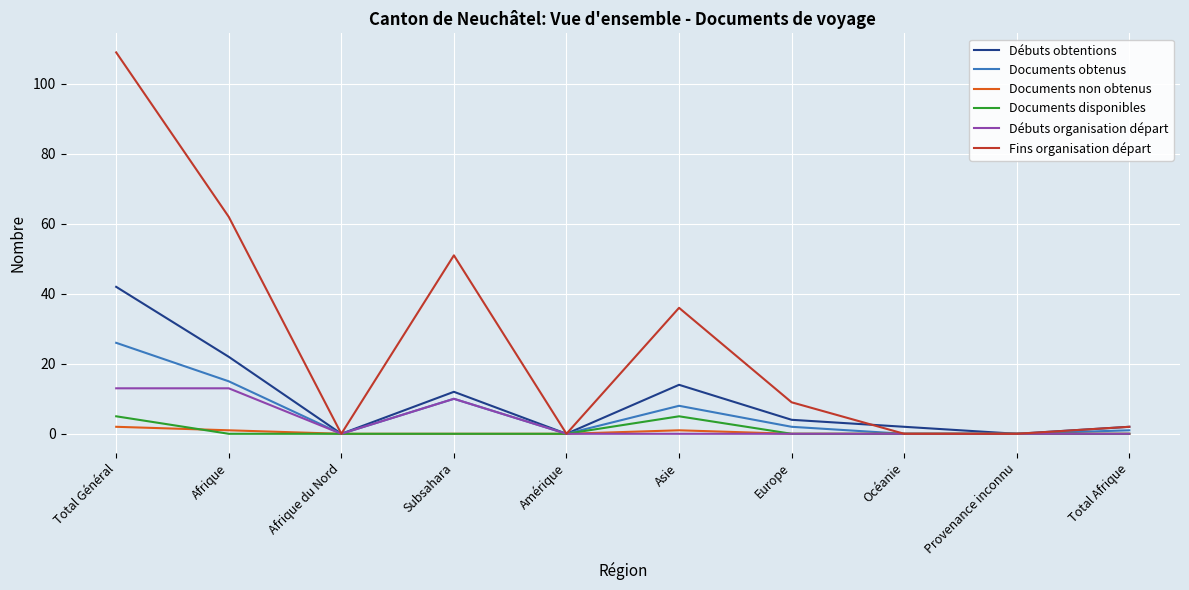

What is the maximum value shown in the chart?

109